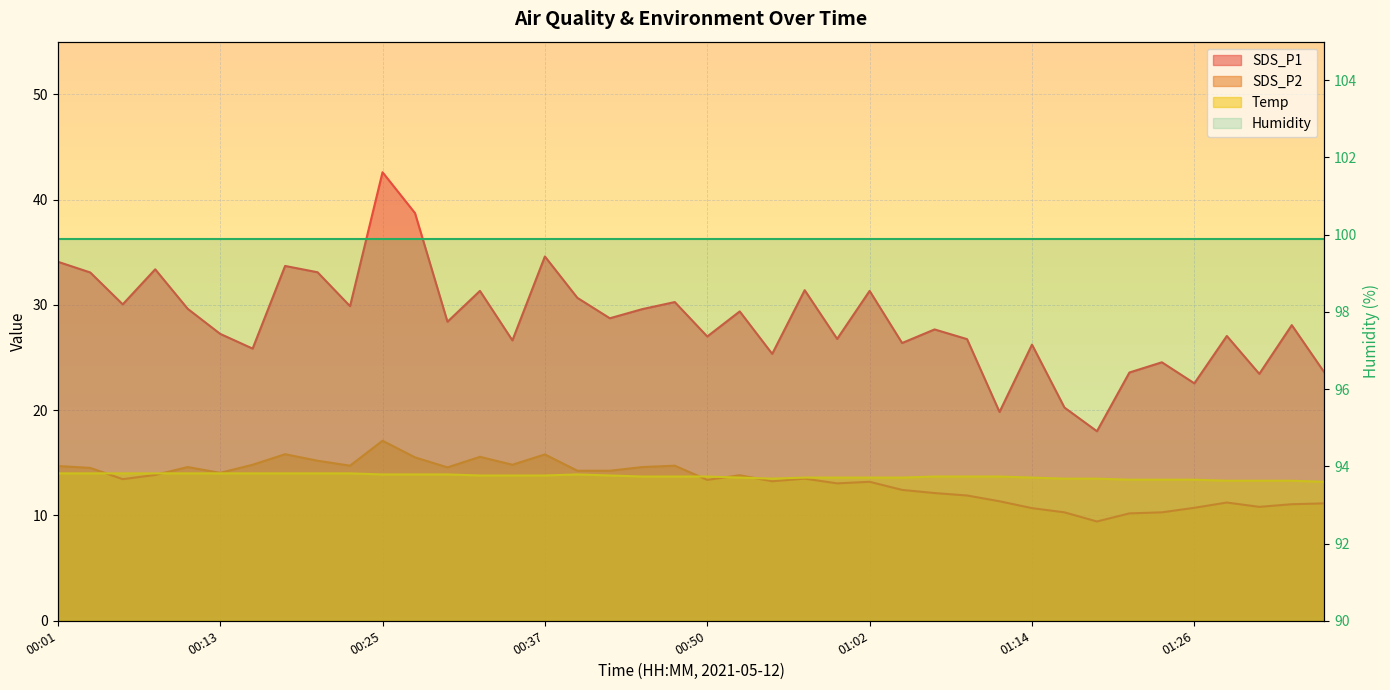

Does the chart display data point markers on the line(s)?

No